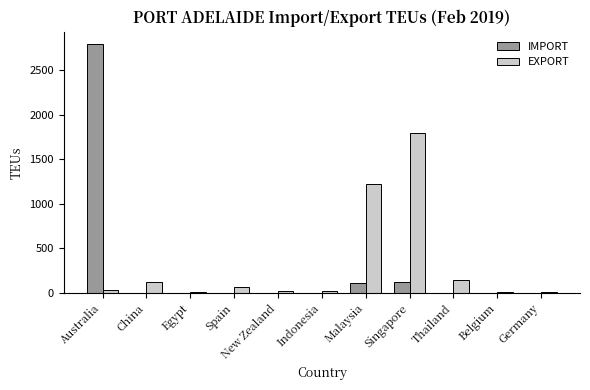

The IMPORT series shows 116 at Singapore. True or false?

True